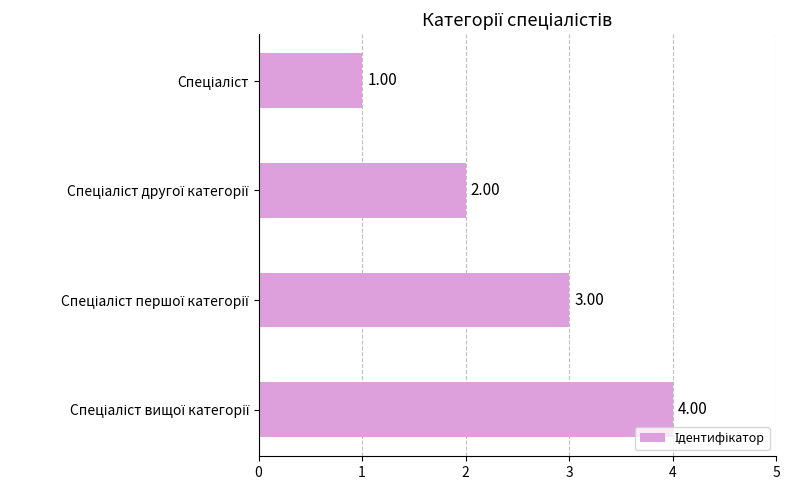

What is the maximum value shown in the chart?

4